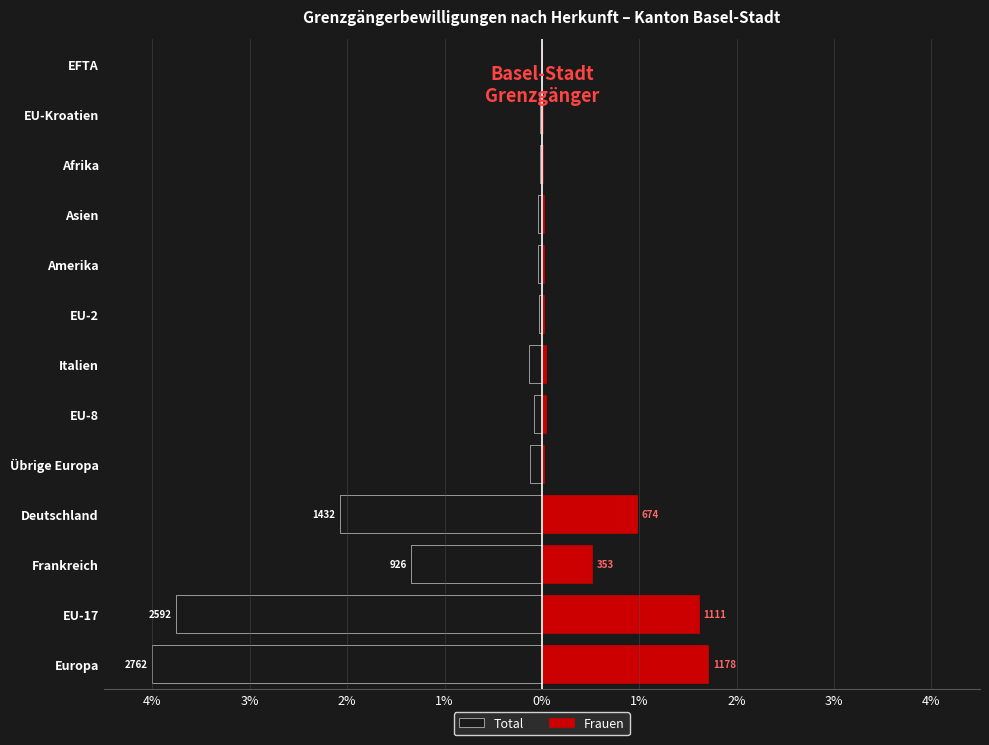

Are the bars horizontal?

Yes